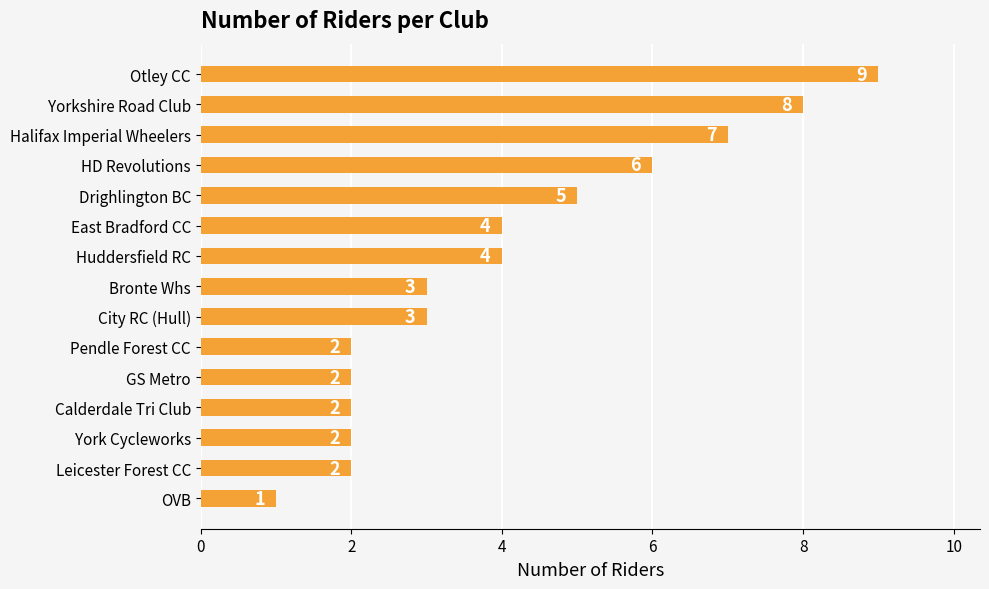

What is the greatest value displayed?

9